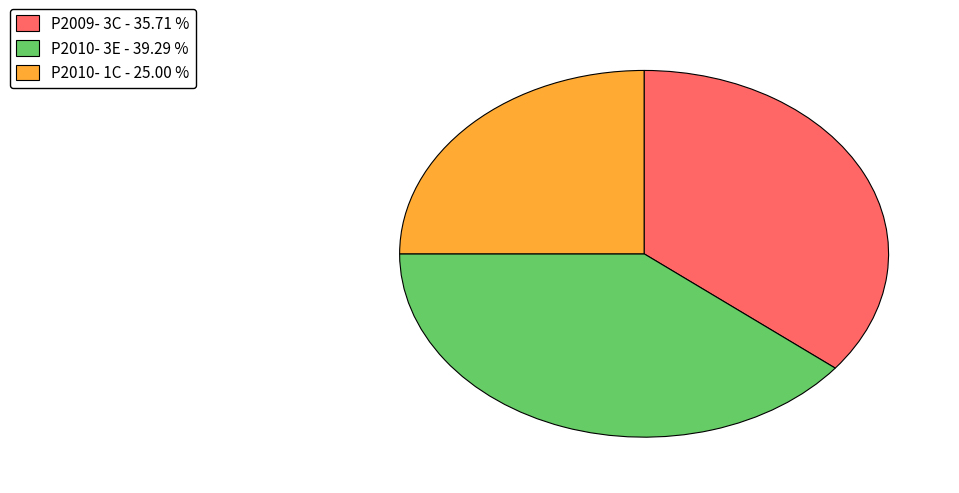

Between P2009- 3C and P2010- 3E, which is larger?

P2010- 3E